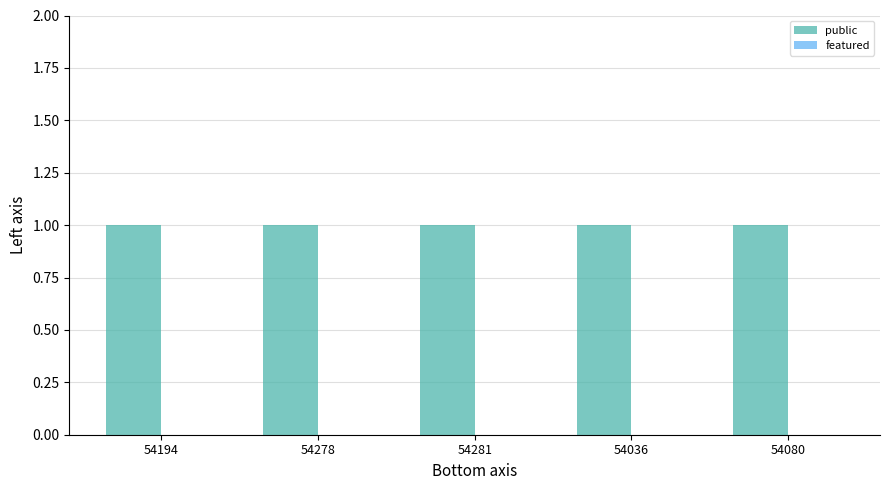

The featured series shows 0 at 54036. True or false?

True